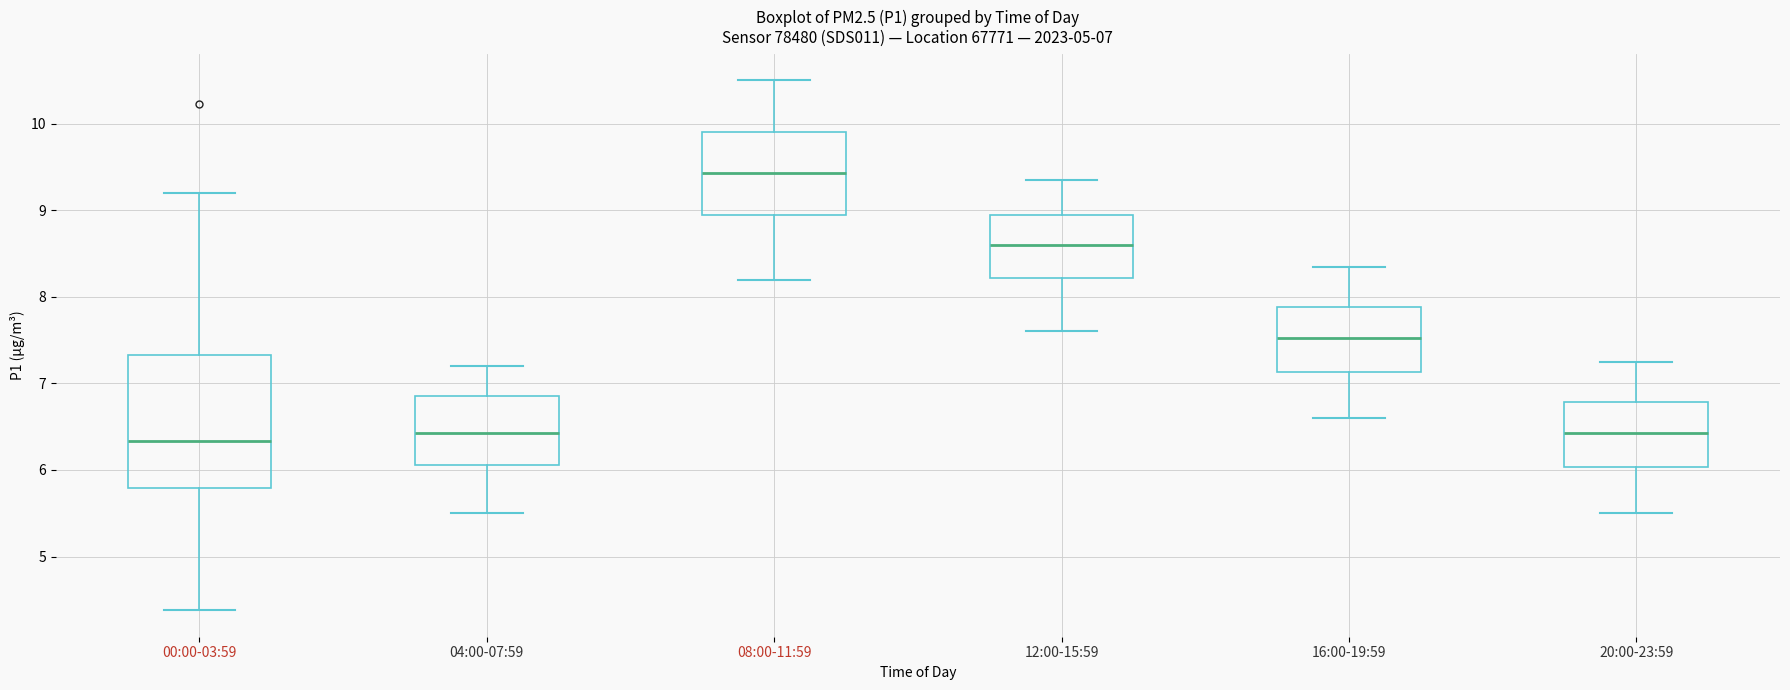

Which box is the tallest, from its lower edge to its upper edge?

00:00-03:59